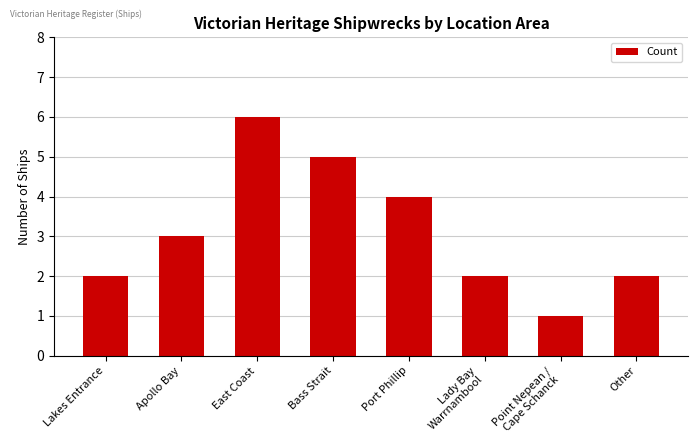

Reading left to right, list all the values displayed in this chart.

2	3	6	5	4	2	1	2